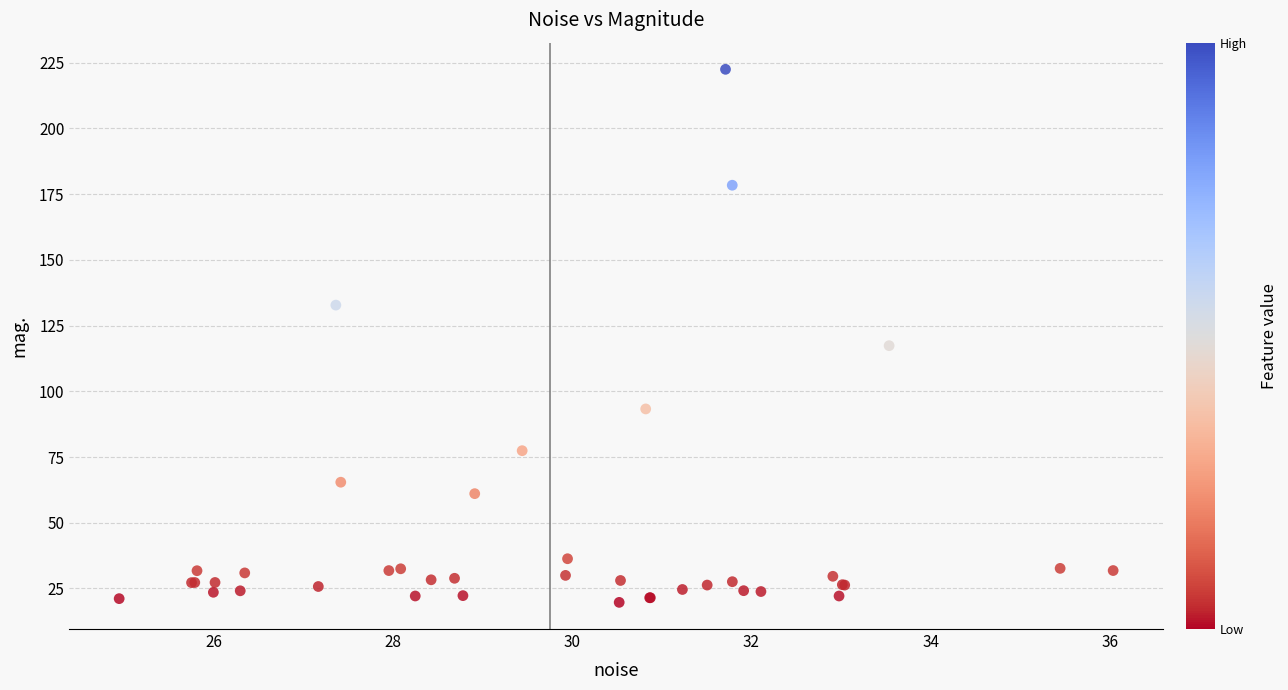

What Y value in the scatter plot is closest to 121?

117.3